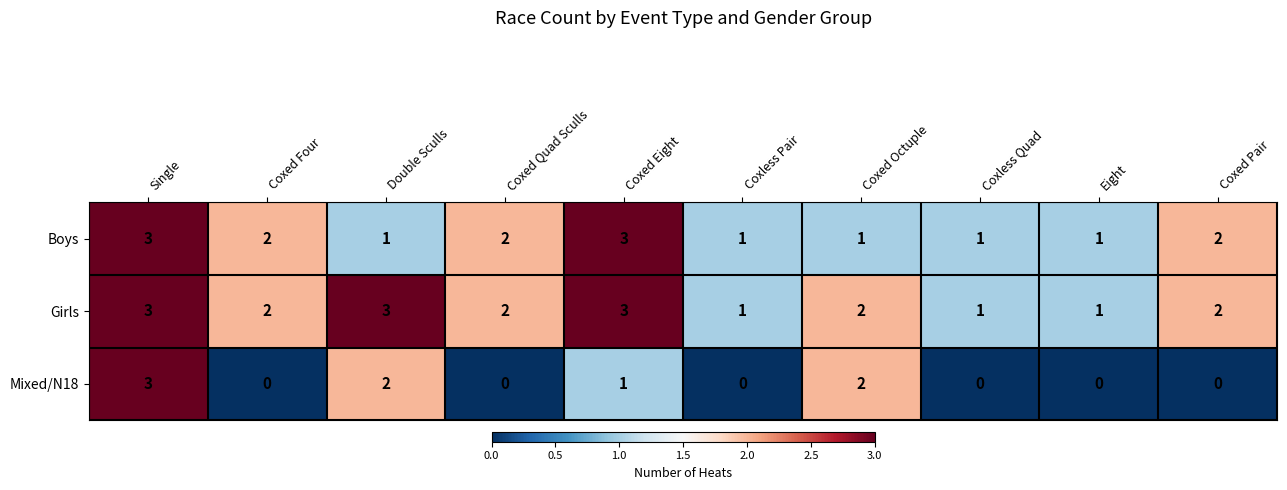

At Double Sculls, list the series in order from largest to smallest.

Girls, Mixed/N18, Boys